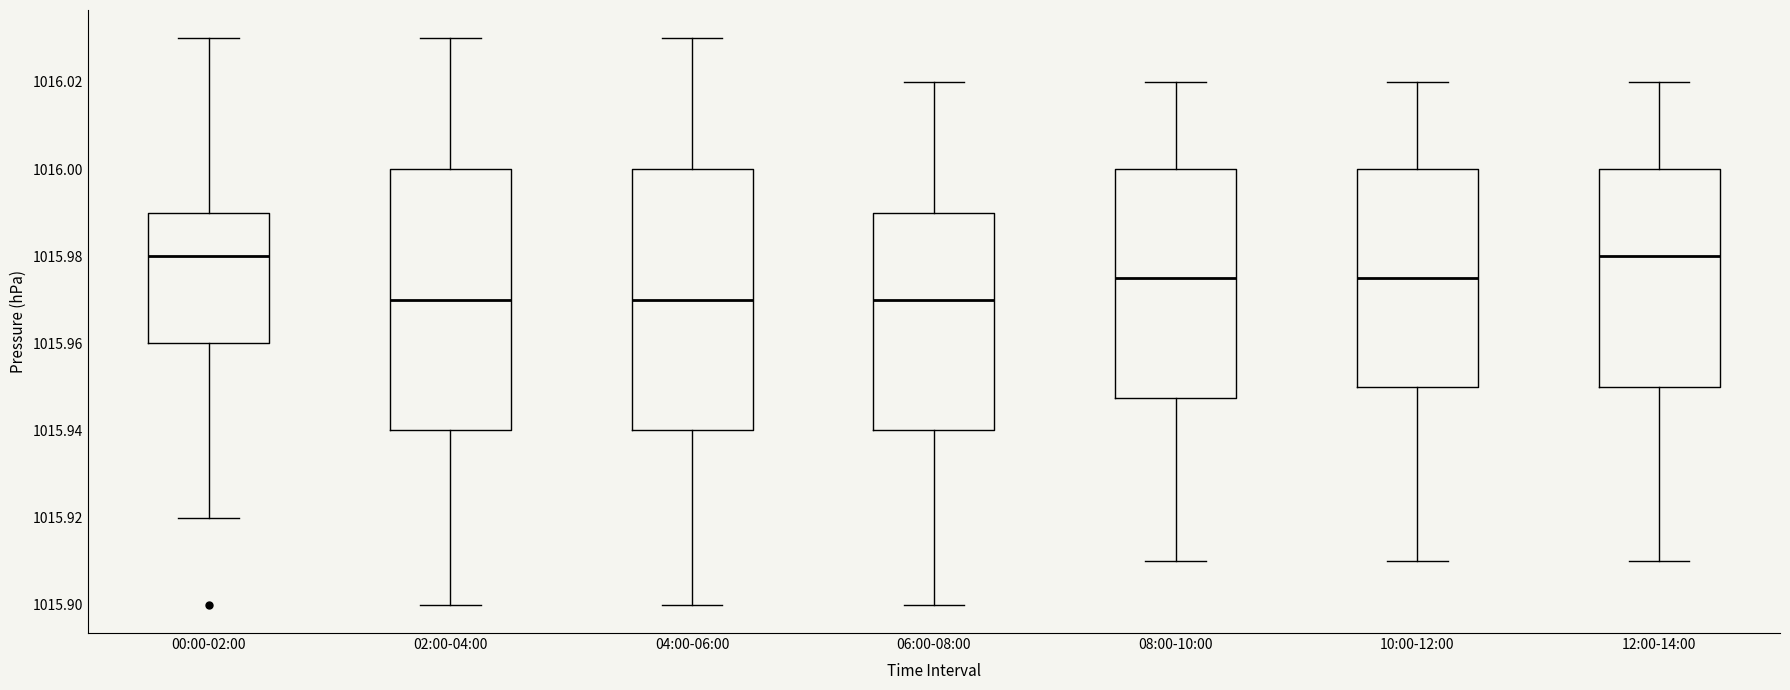

Where does the lower whisker of the box for 04:00-06:00 end on the y-axis? The values are not printed on the chart, so give them approximately, as read against the axis.

1015.900